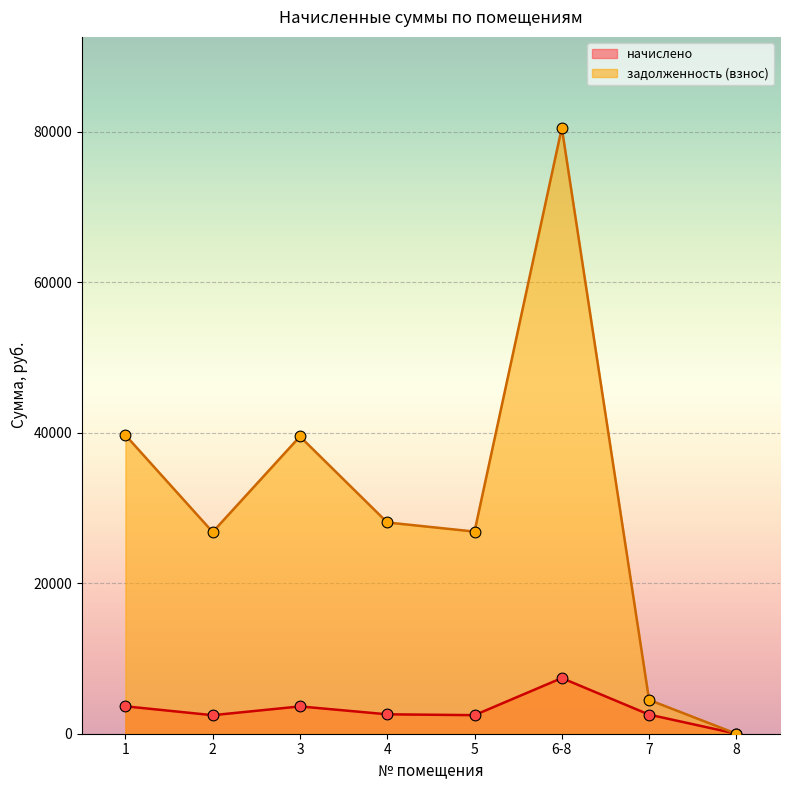

What are all the series names shown in the legend?

начислено, задолженность (взнос)